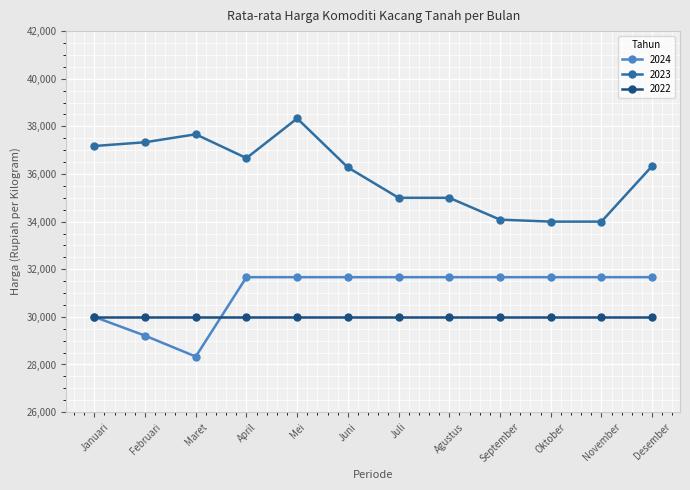

What is the lowest value of the 2024 series?

28333.3